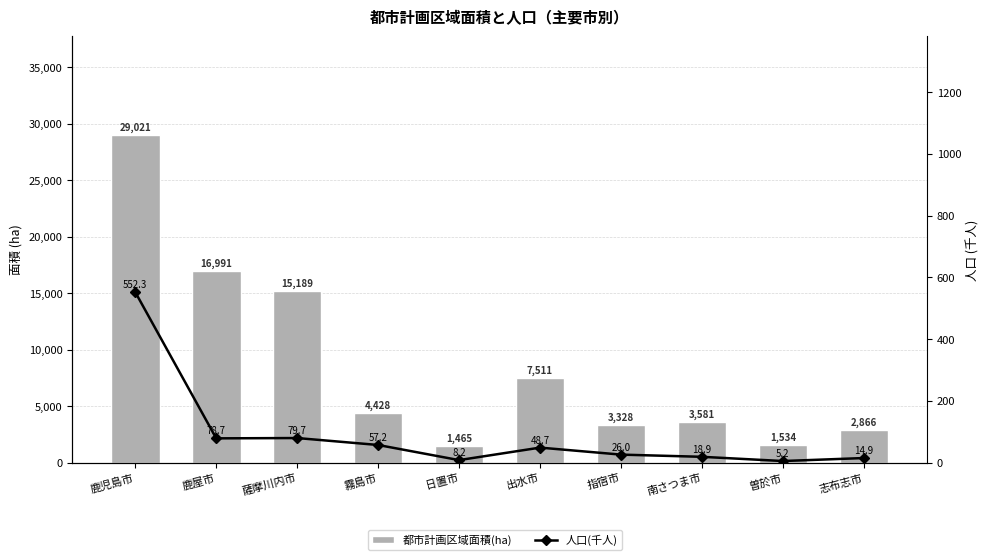

At which label is 都市計画区域面積(ha) closest to 15243?

薩摩川内市